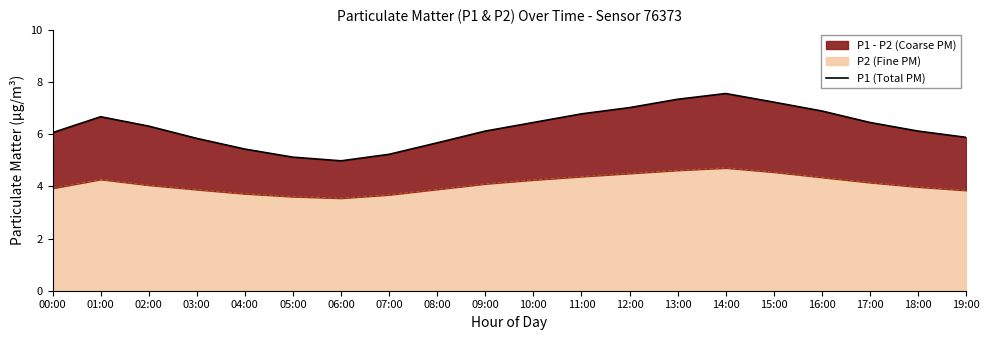

At which label does the data first exceed 6?

00:00